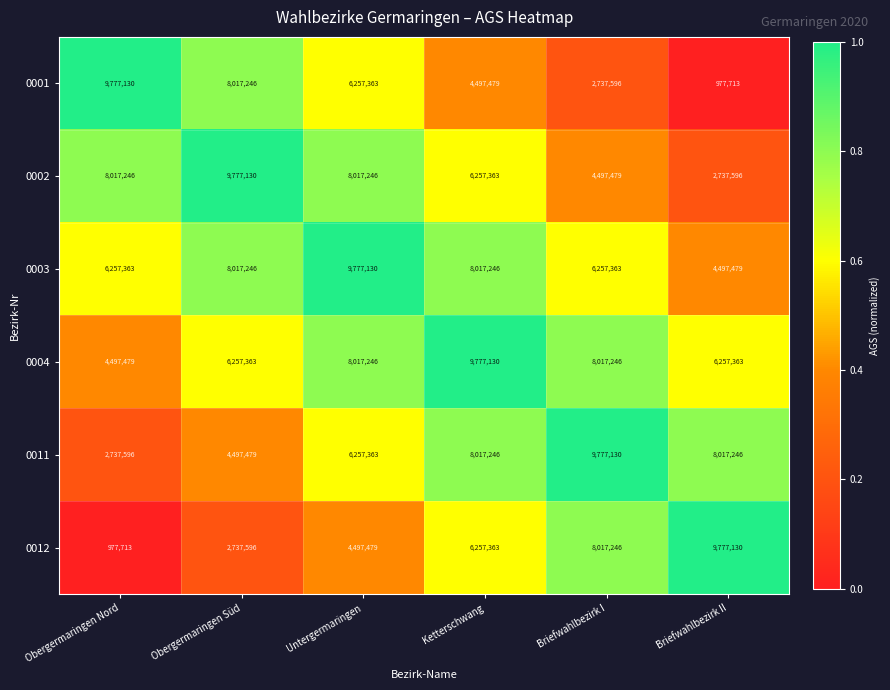

Is the value of 0001 at Briefwahlbezirk I greater than the value of 0012 at Ketterschwang?

No